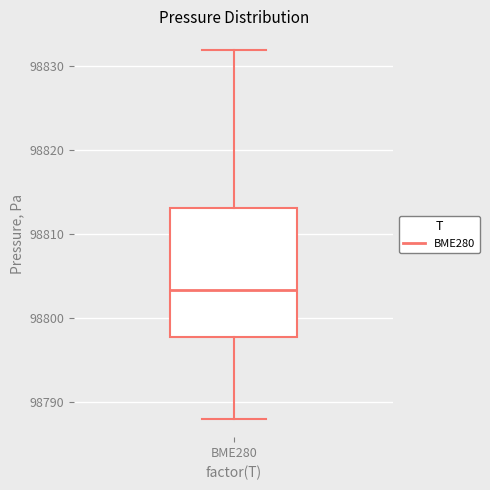

Read this box plot against the y-axis: the position of the median line, the range covered by the box, and the ends of both whiskers. The values are not printed on the chart, so give them approximately, as read against the axis.

median 98803, box 98798 to 98813, whiskers 98788 to 98832